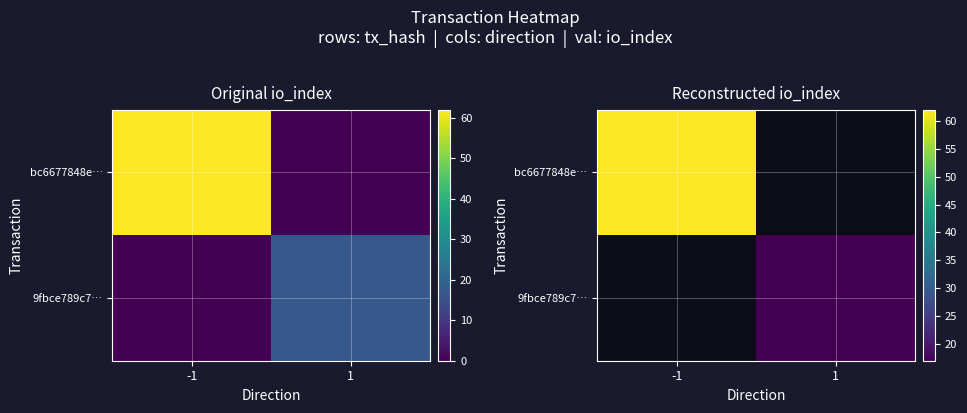

At which label is bc6677848e… closest to 62?

-1